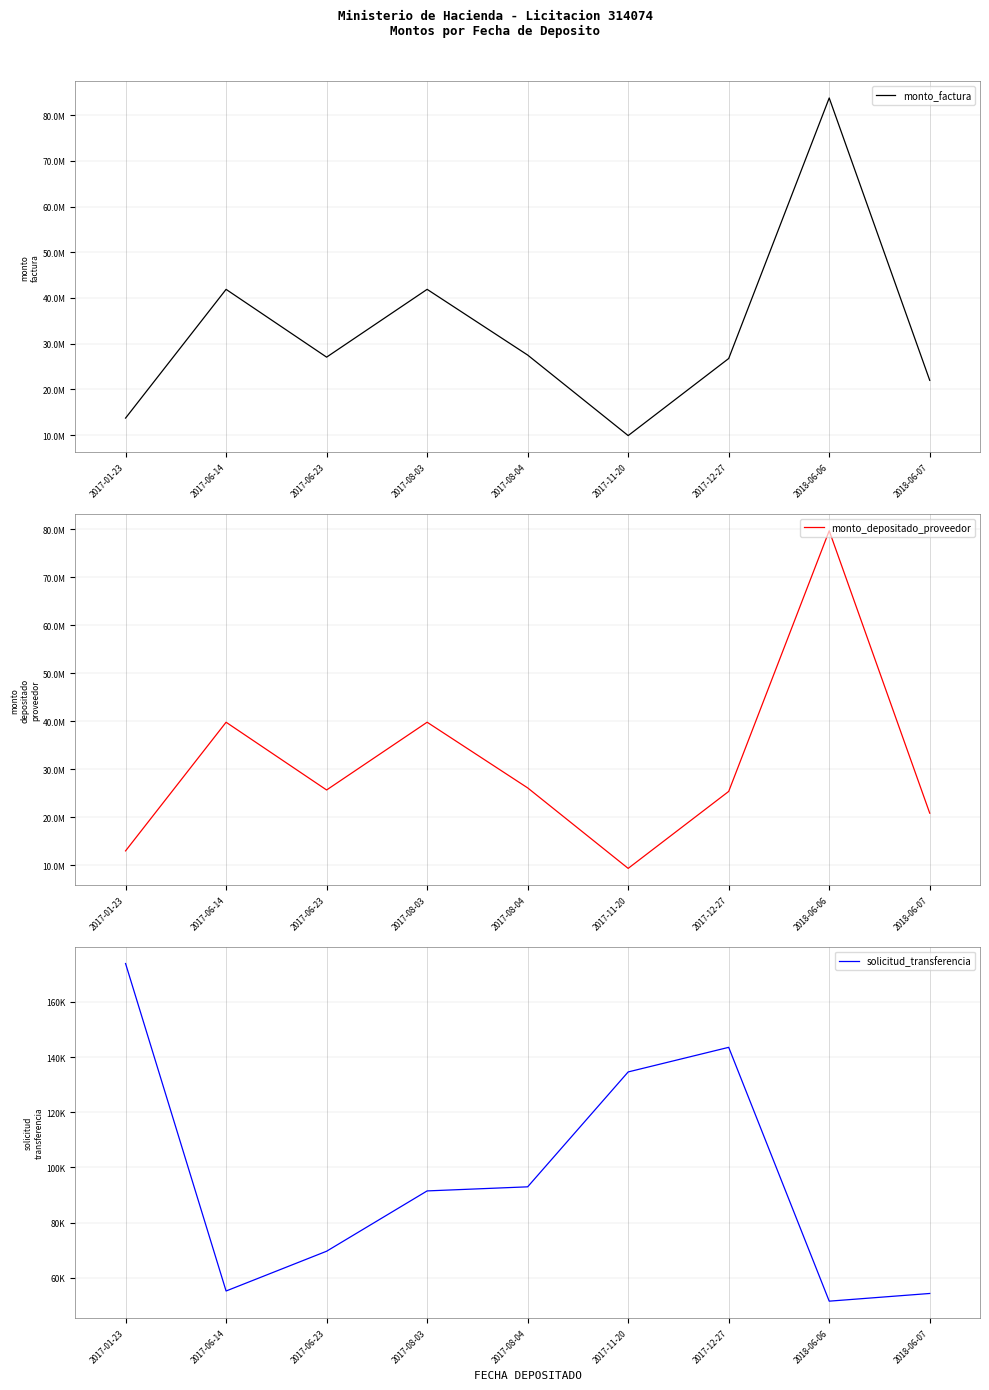

Is it true that monto_depositado_proveedor equals 20892623 at 2018-06-07?

True